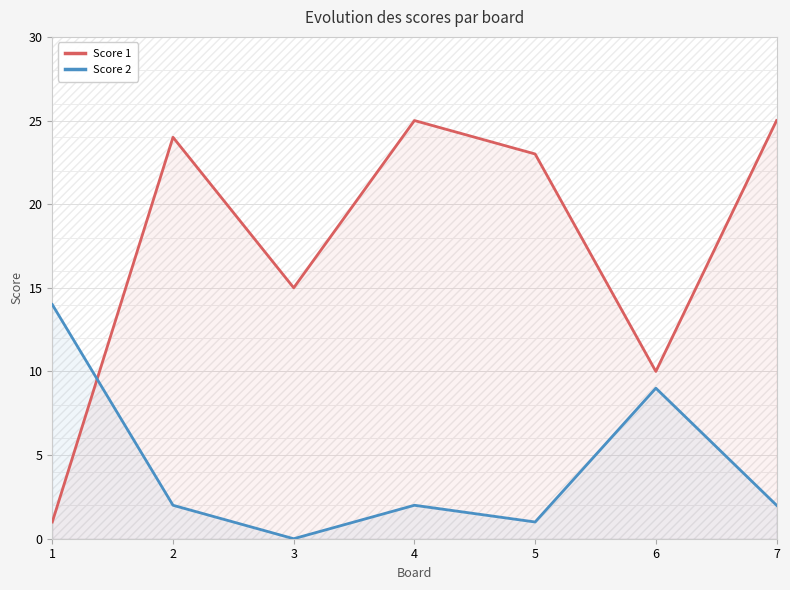

Reading right to left, extract all data points from this chart.

Score 1: 25	10	23	25	15	24	1
Score 2: 2	9	1	2	0	2	14